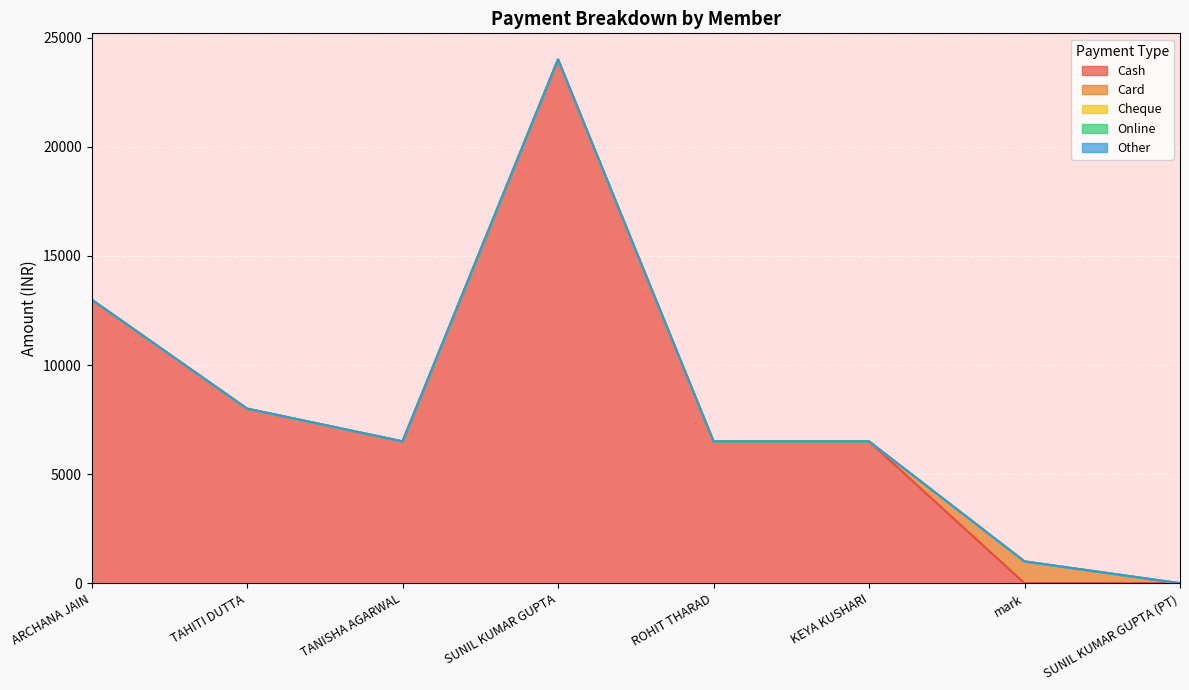

What position from the left is SUNIL KUMAR GUPTA?

4